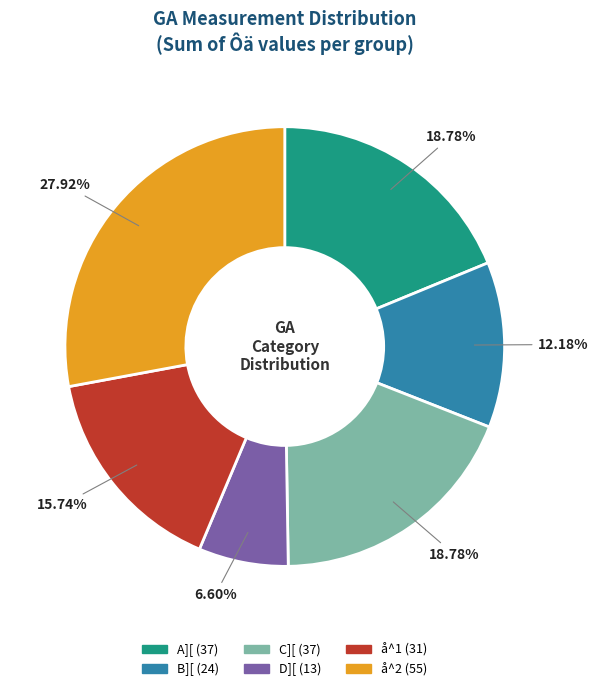

What is the smallest slice in the pie chart?

D][